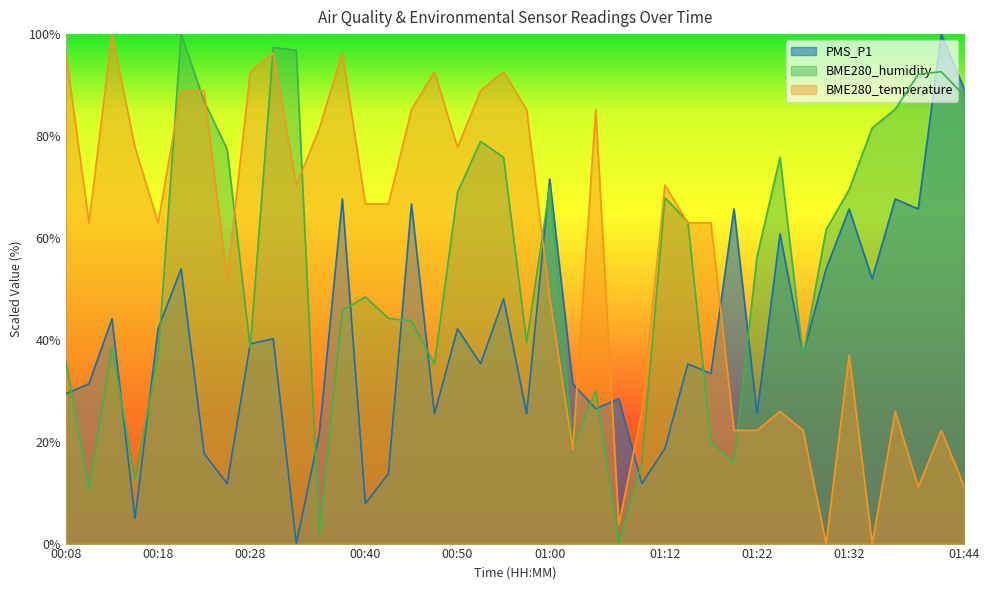

How many data points in BME280_temperature are less than 66?

20